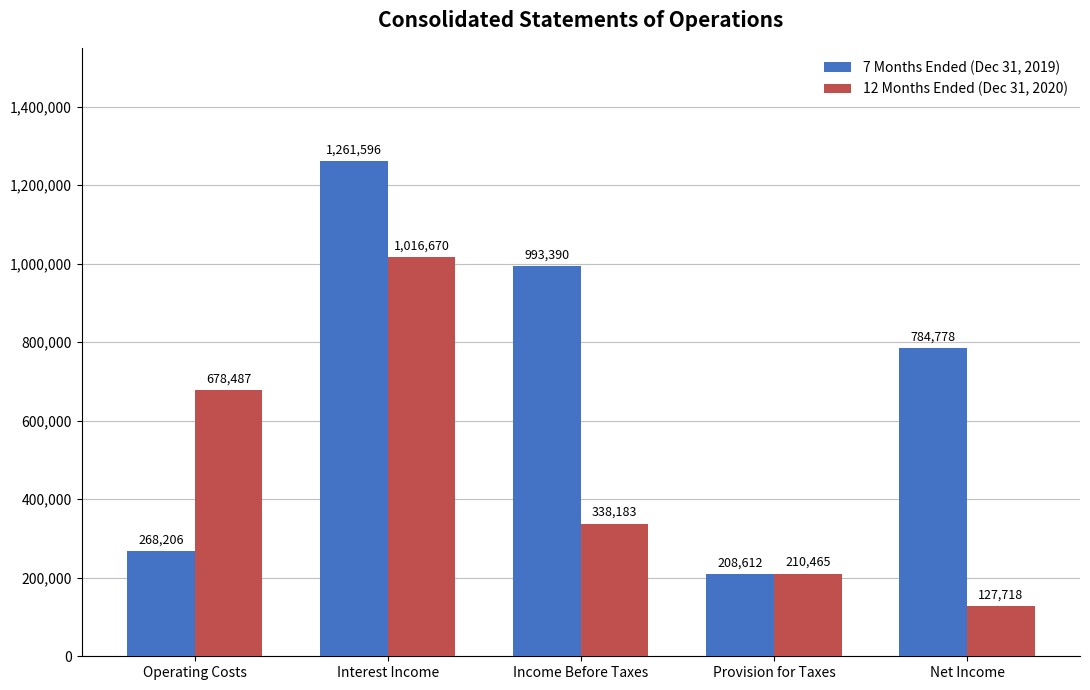

Are the bars horizontal?

No